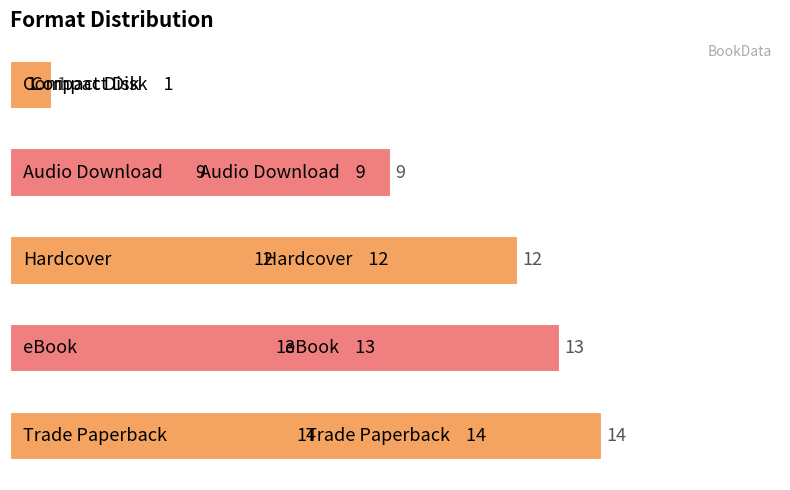

What is the average value?

10